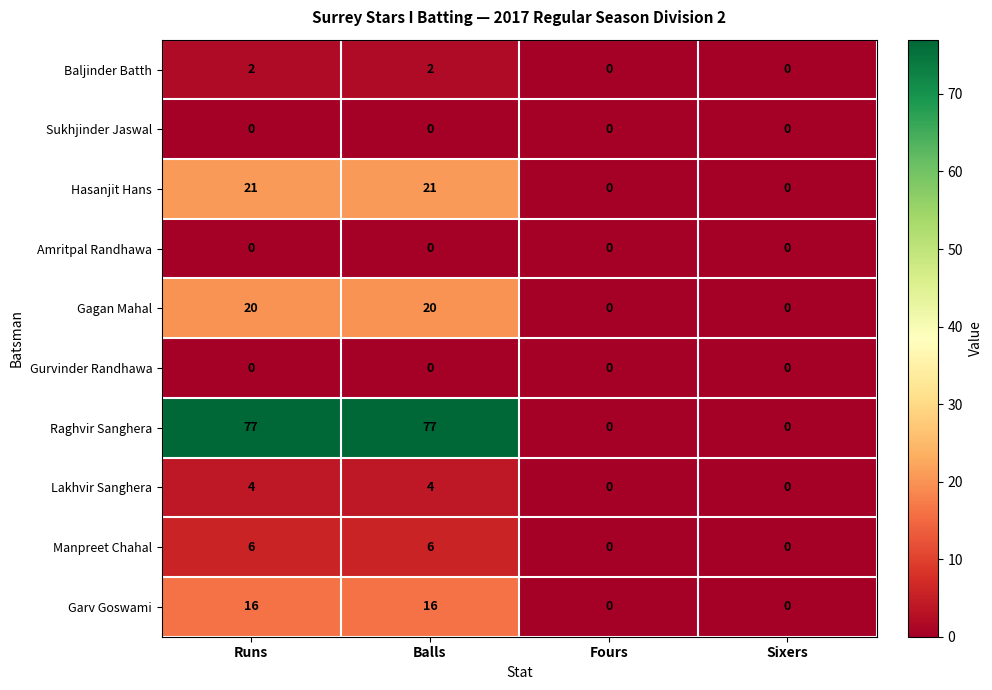

The value of Gurvinder Randhawa at Fours is 0. True or false?

True